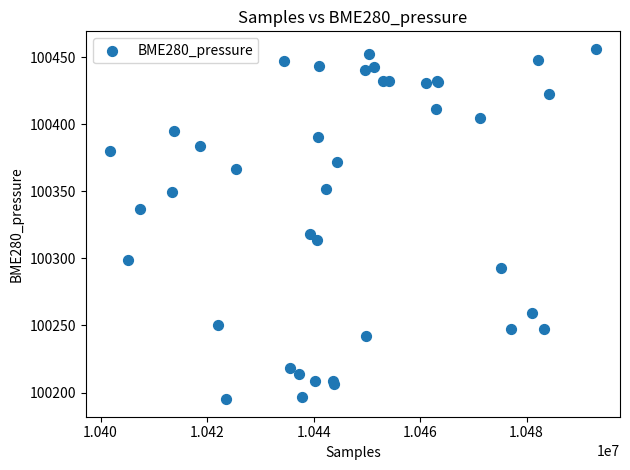

What Y value in the scatter plot is closest to 100325?

100318.5